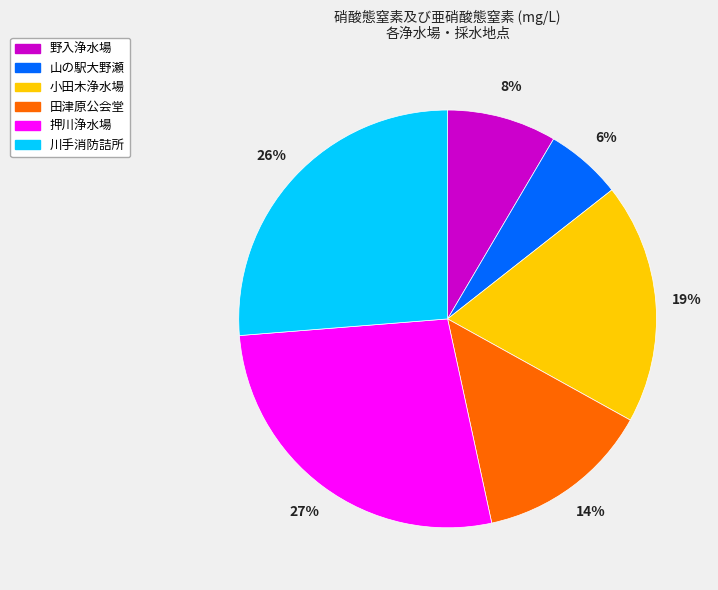

Rank the categories by value from lowest to highest.

山の駅大野瀬, 野入浄水場, 田津原公会堂, 小田木浄水場, 川手消防詰所, 押川浄水場